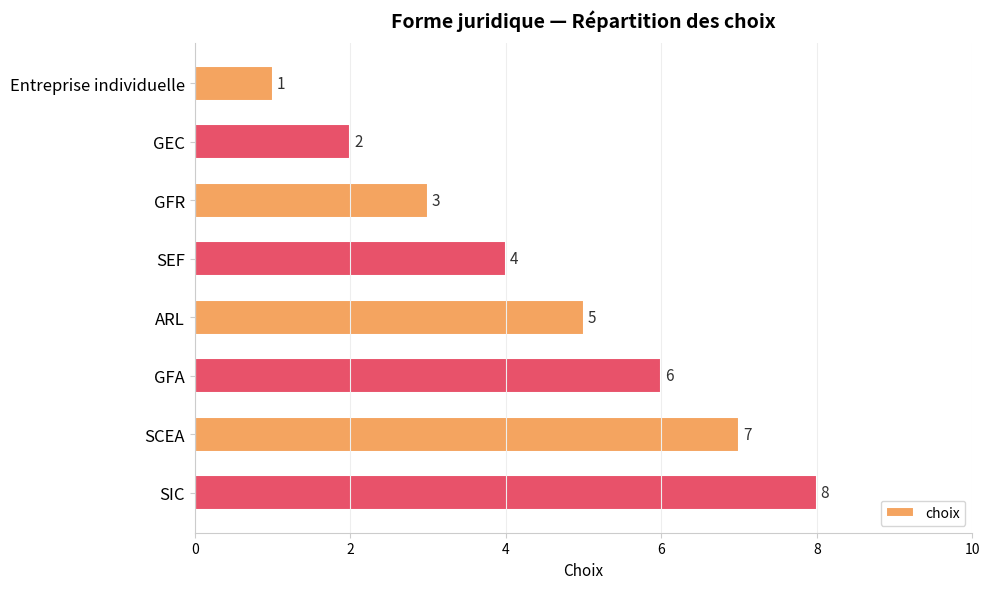

How many data points are less than 5?

4